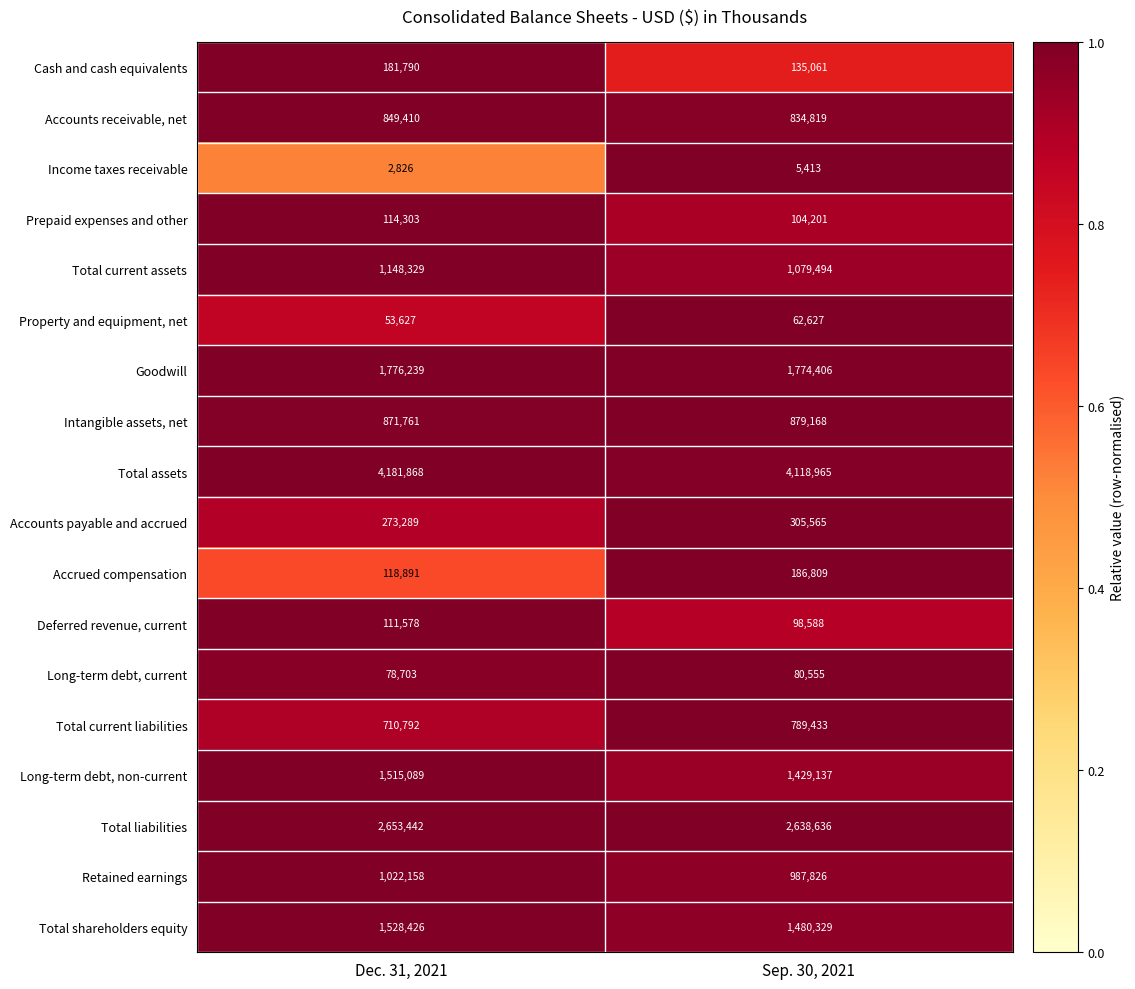

Read the Goodwill value at Dec. 31, 2021, to the nearest 100.

1776200